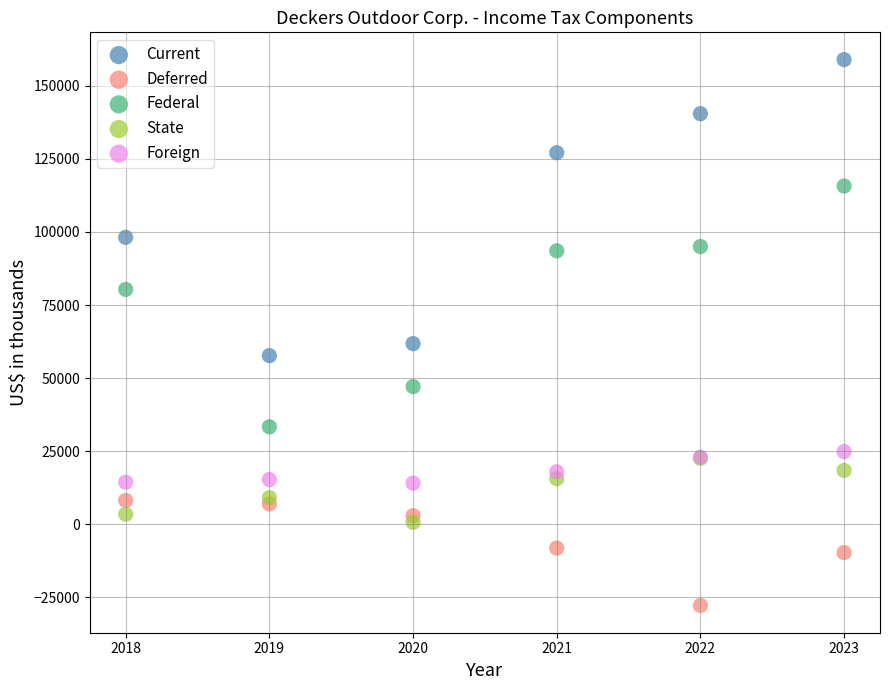

Which series has the largest Y range (max minus min)?

Current